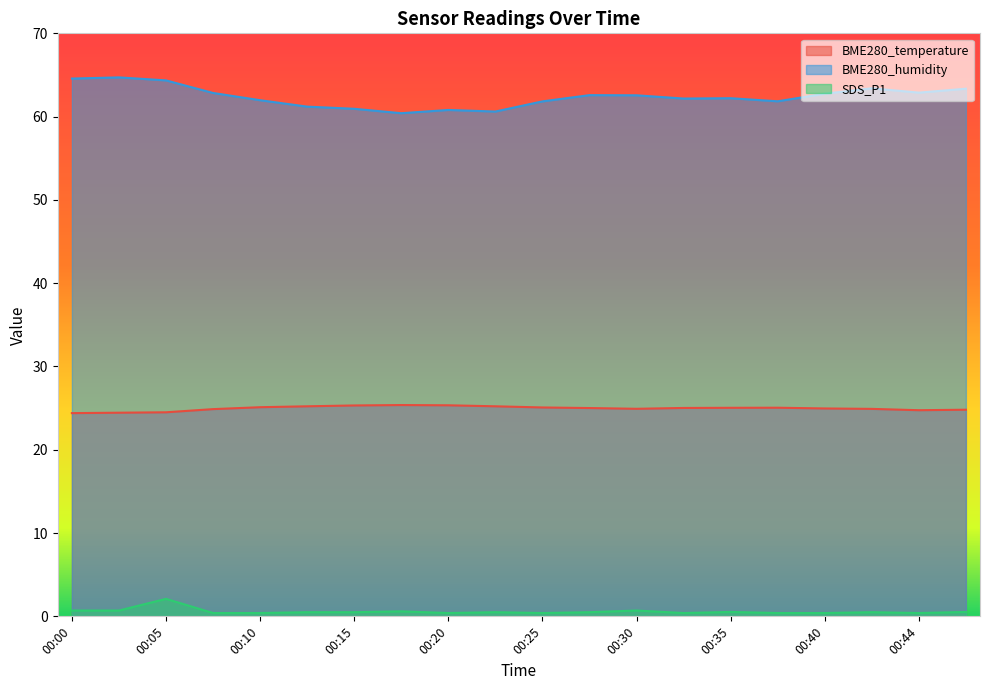

Rank the series at 00:32 from highest to lowest value.

BME280_humidity, BME280_temperature, SDS_P1